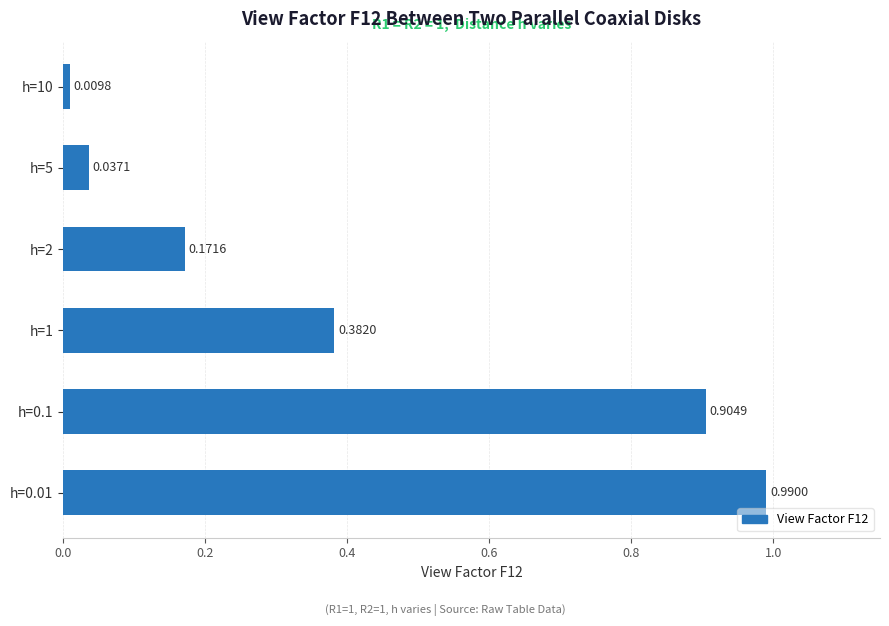

Which label corresponds to the smallest value in the chart?

h=10